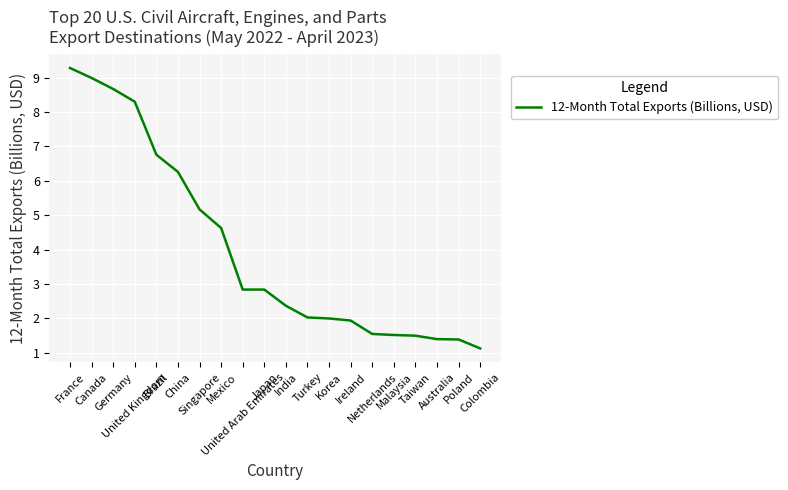

What is the change in value from Korea to Colombia?

-0.9